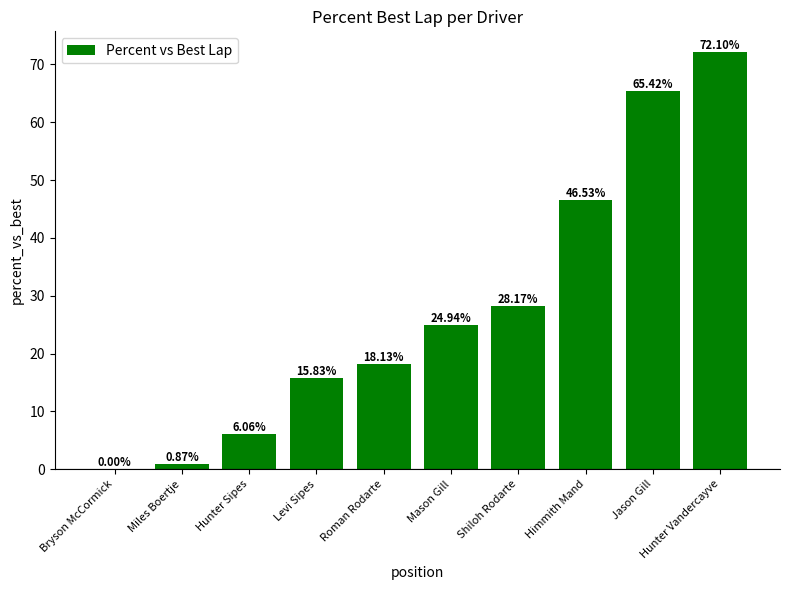

How many distinct data groups are displayed?

1